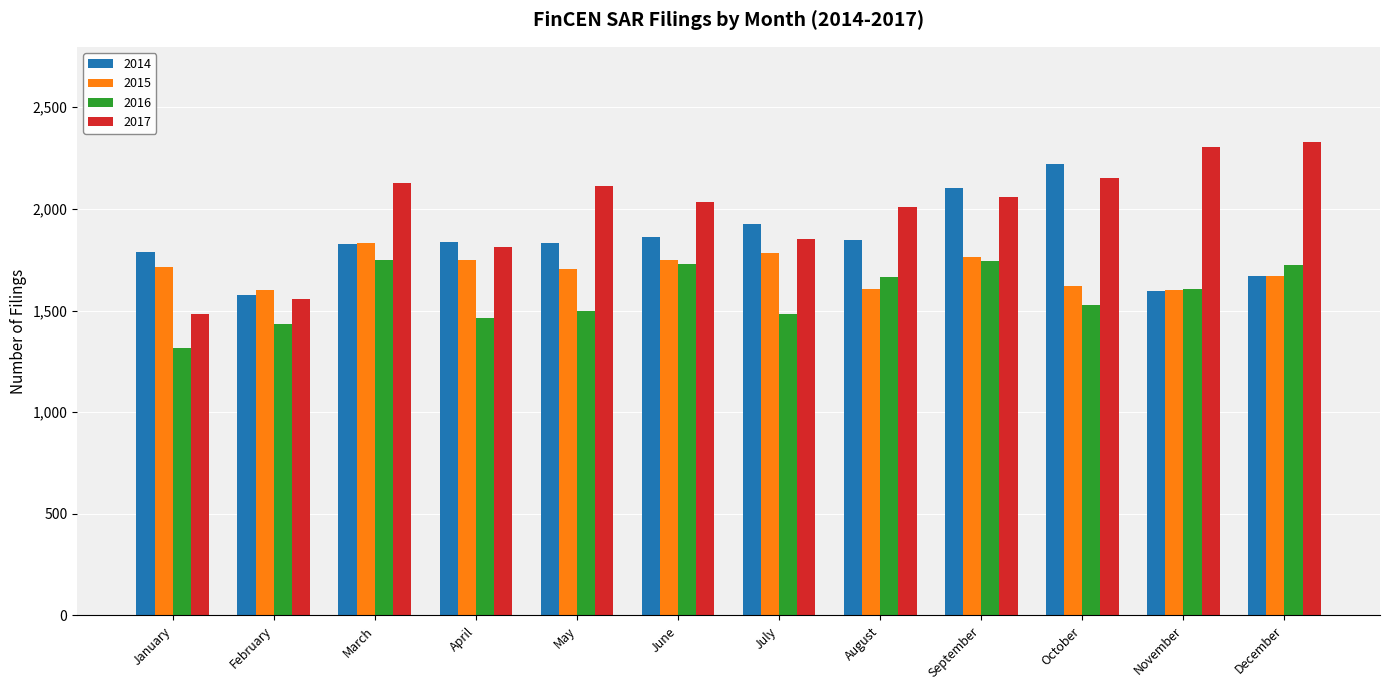

What is the difference between the highest and lowest values at August?

404